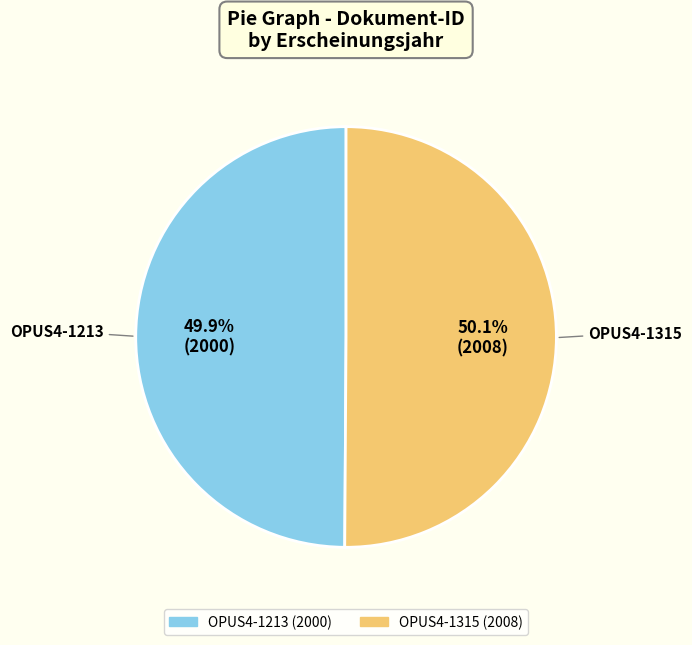

What percentage is the OPUS4-1315 slice, to the nearest percent?

50%